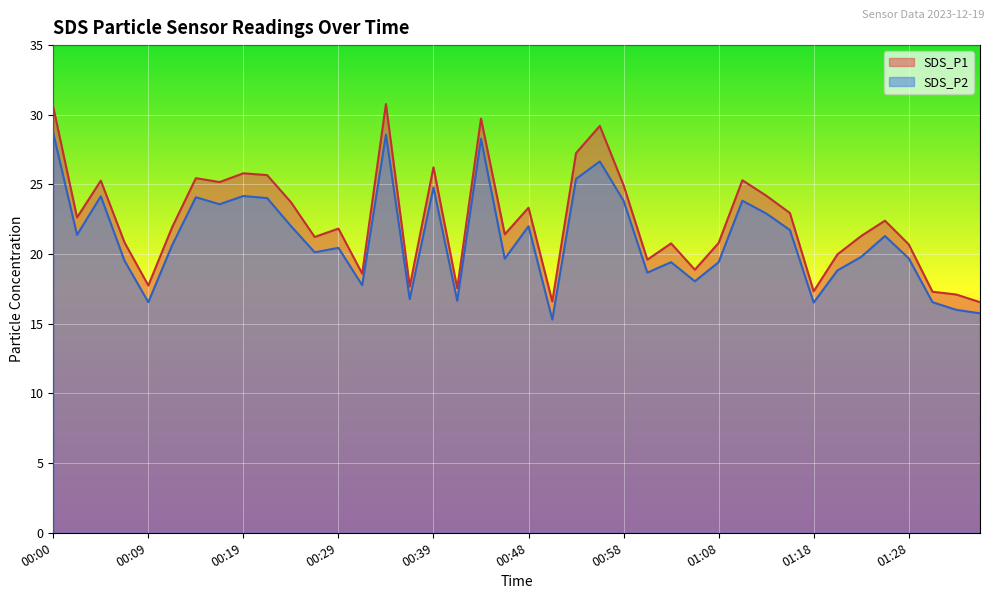

What is the total value across all series at 00:14?

49.5